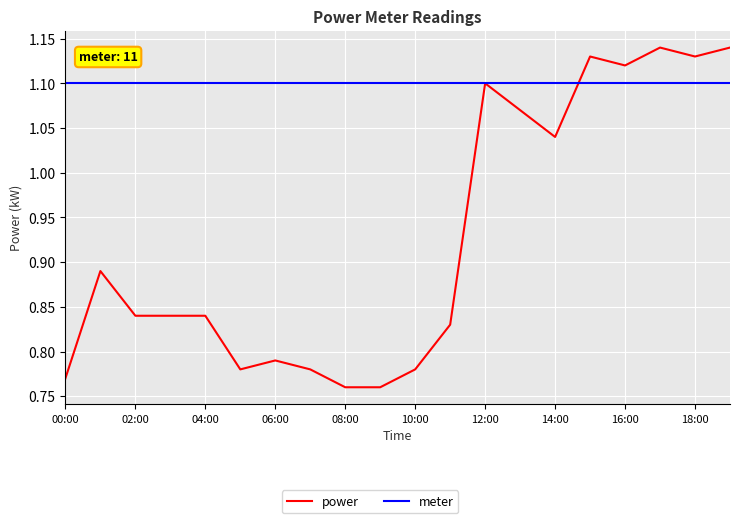

True or false: power has more than 0 interior local peaks.

True